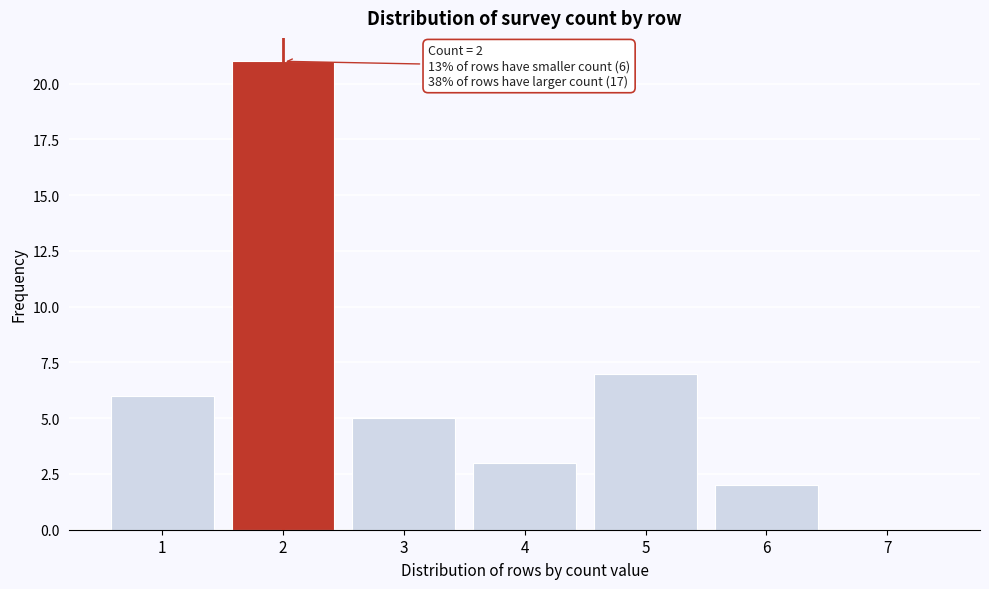

Reading left to right, transcribe all the data shown in this chart.

1=6	2=21	3=5	4=3	5=7	6=2	7=0